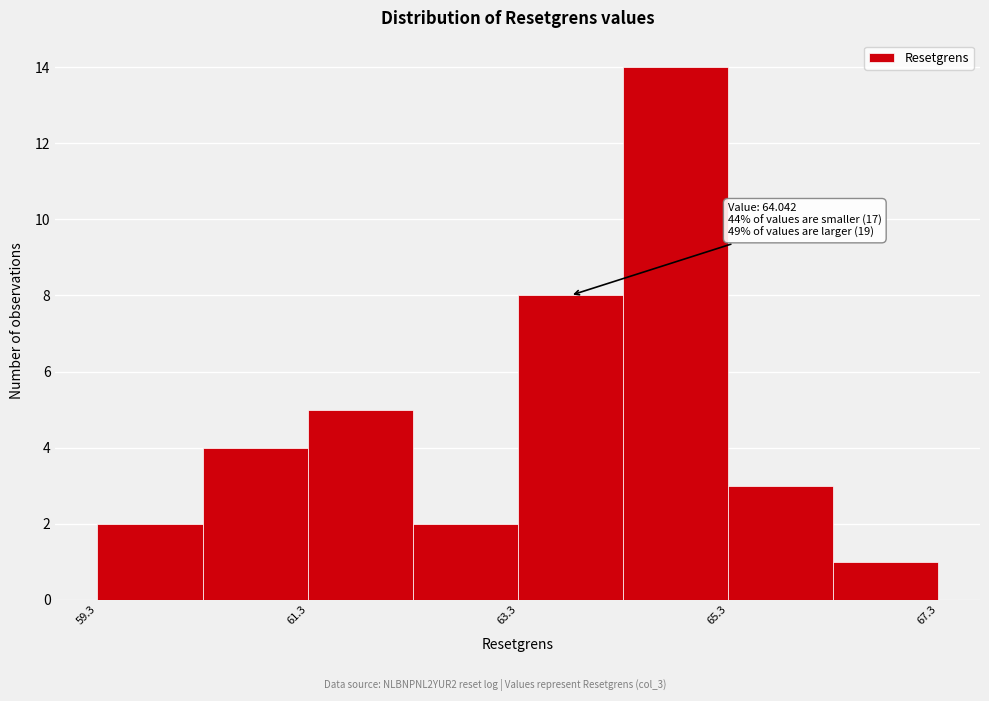

Which range on the x-axis has the tallest bar?

64.2 to 65.2